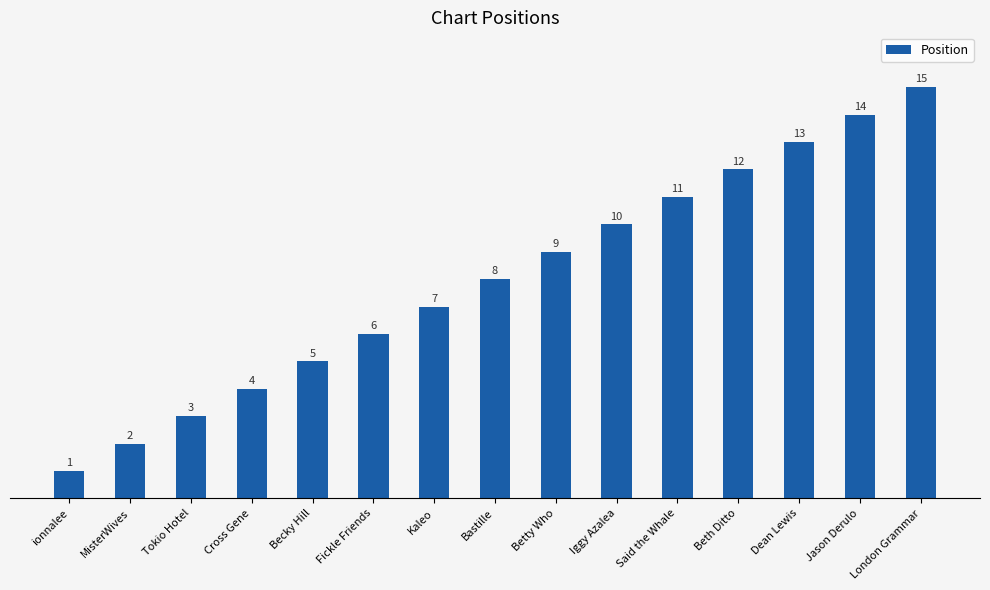

Reading left to right, list all the values displayed in this chart.

ionnalee=1	MisterWives=2	Tokio Hotel=3	Cross Gene=4	Becky Hill=5	Fickle Friends=6	Kaleo=7	Bastille=8	Betty Who=9	Iggy Azalea=10	Said the Whale=11	Beth Ditto=12	Dean Lewis=13	Jason Derulo=14	London Grammar=15